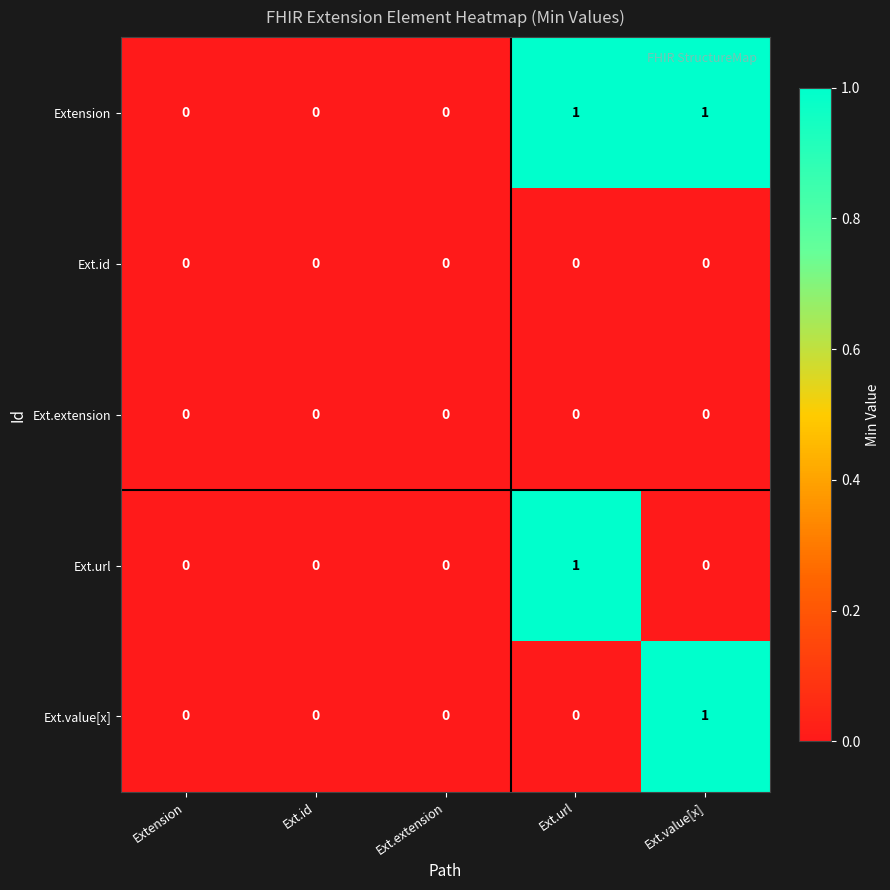

How many series are shown in this chart?

5